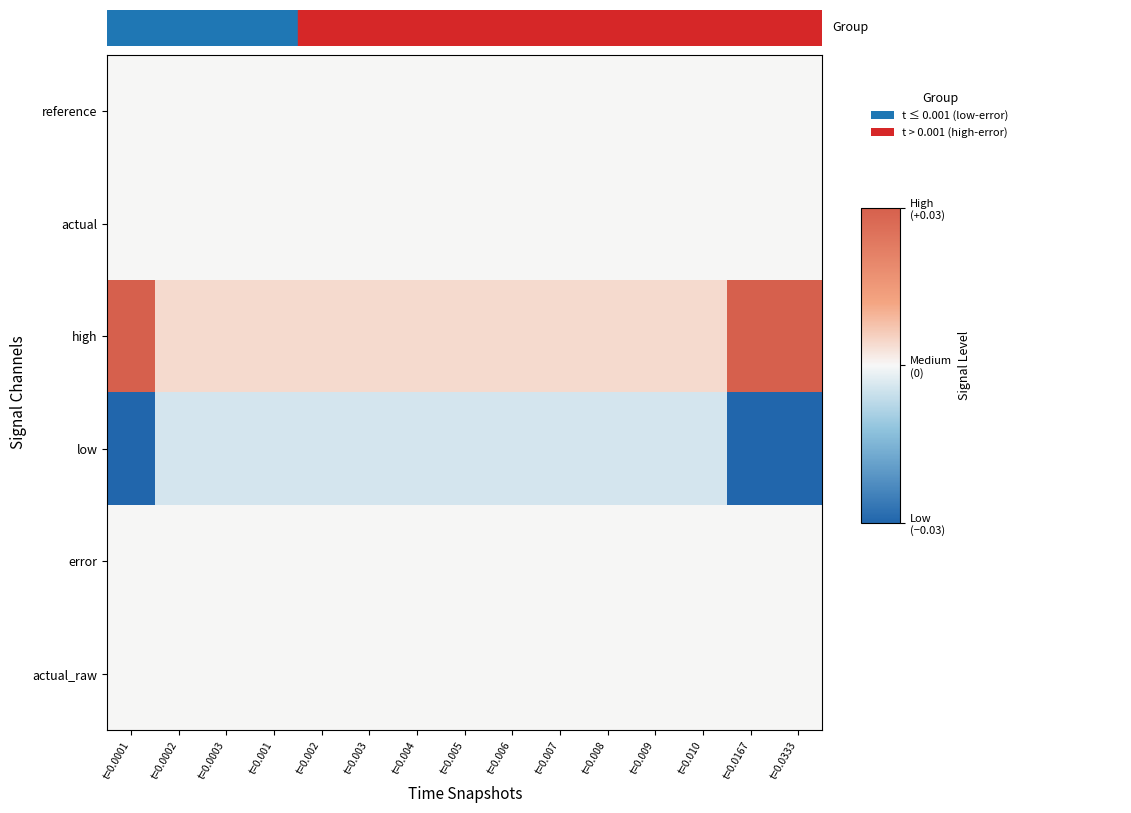

List the series in order of their peak value, highest first.

high, reference, actual, error, actual_raw, low